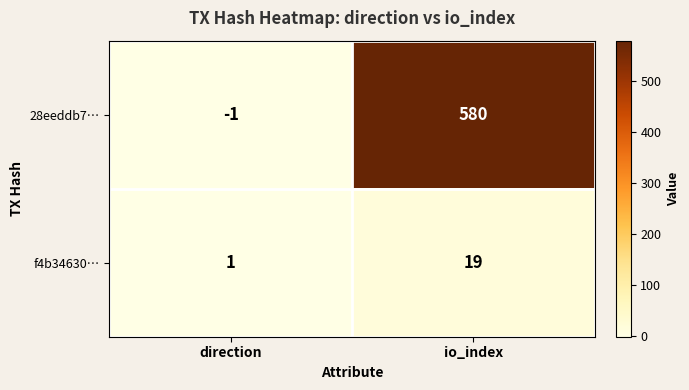

Which series has the largest total across all categories?

28eeddb7…